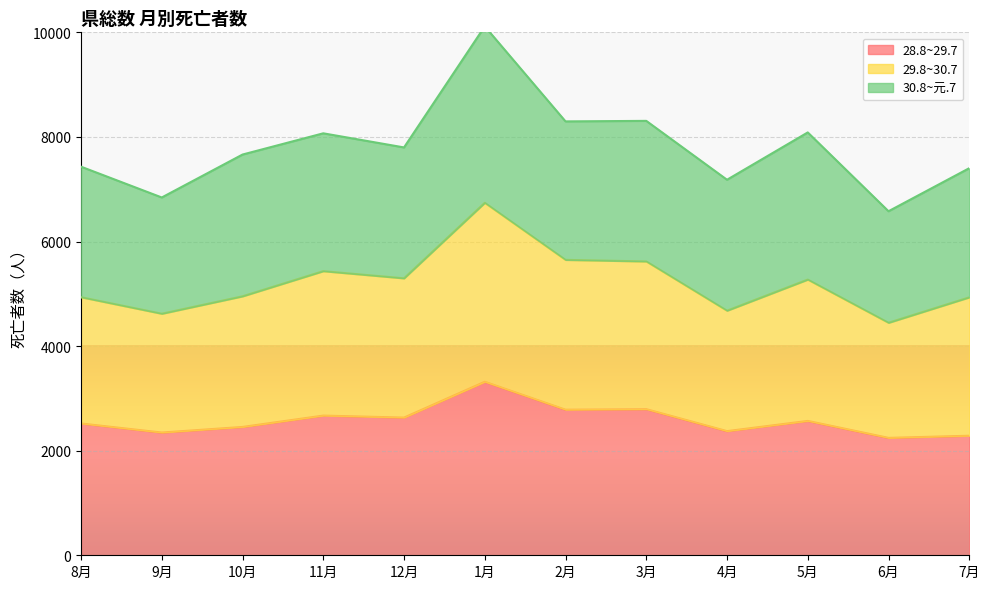

Which series has the largest total across all categories?

29.8~30.7